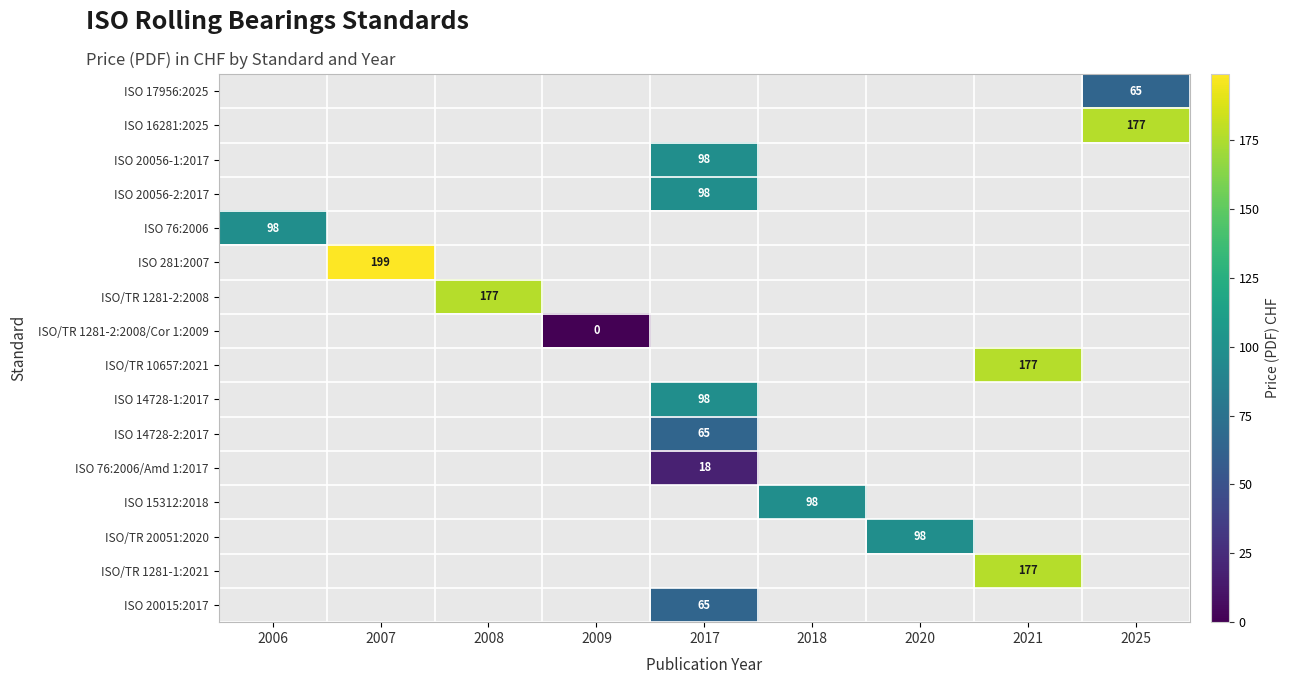

The ISO/TR 1281-2:2008 series shows 177 at 2008. True or false?

True